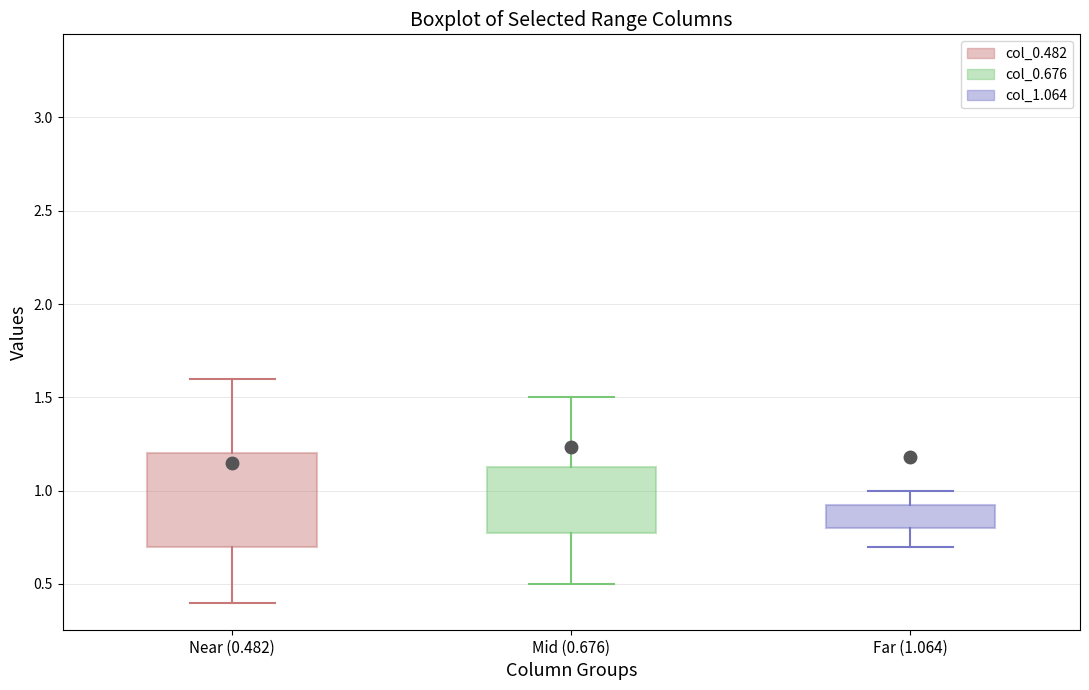

Where is the upper edge of the box for Mid (0.676) on the y-axis? The values are not printed on the chart, so give them approximately, as read against the axis.

1.15